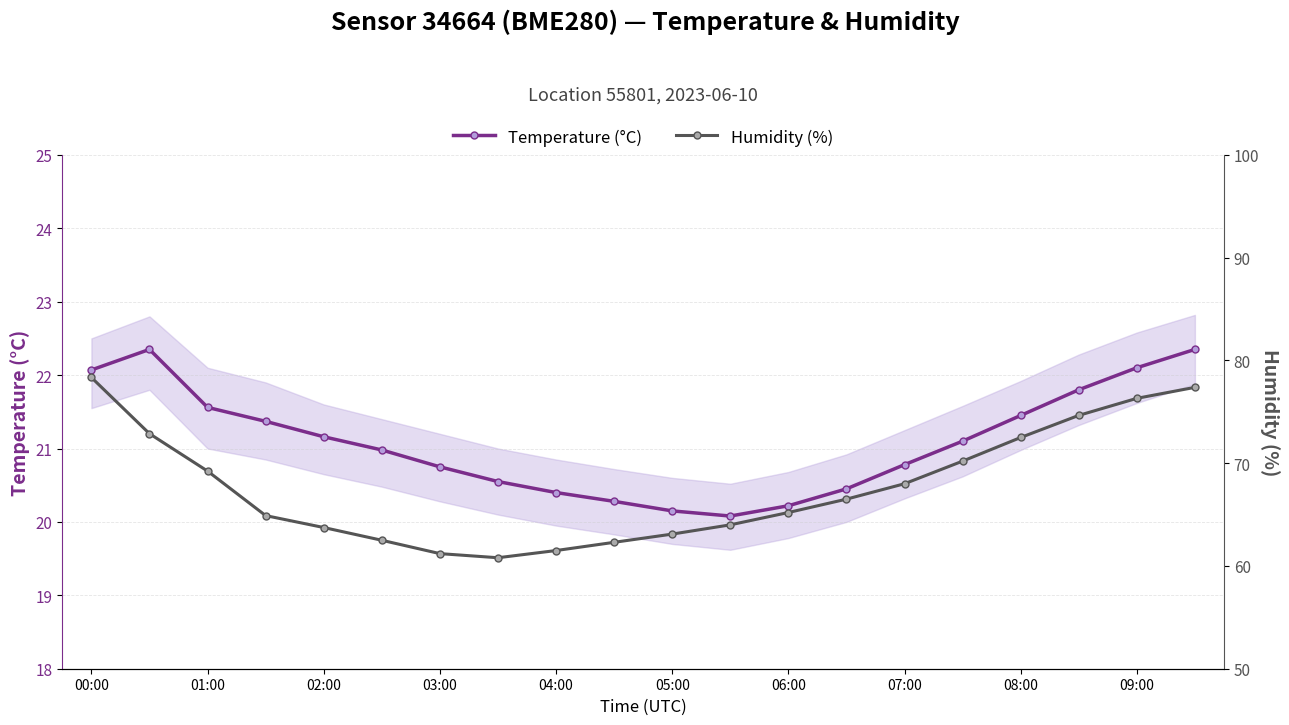

What is the total value across all series at 15?

91.3